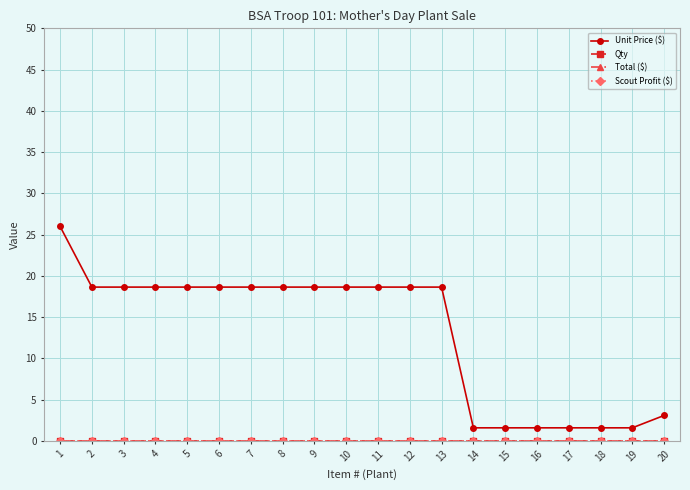

Does the chart have visible grid lines?

Yes